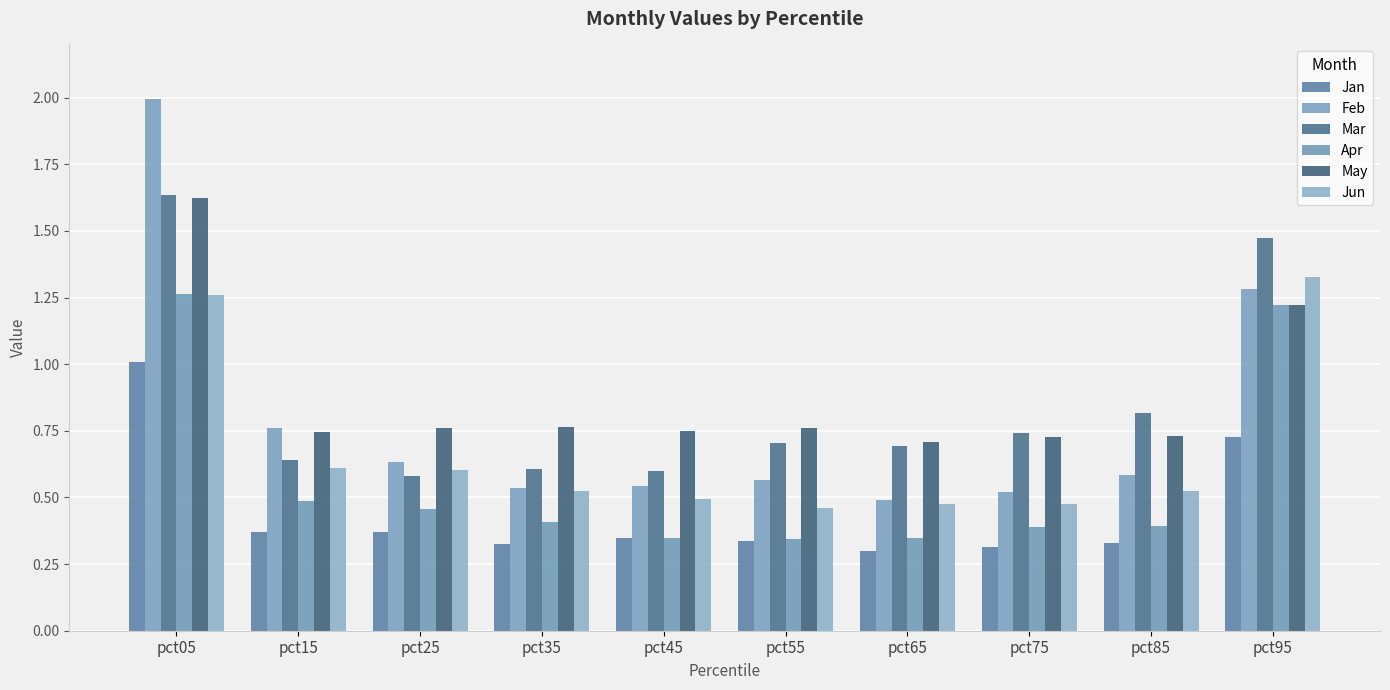

Count the number of categories in the chart.

10